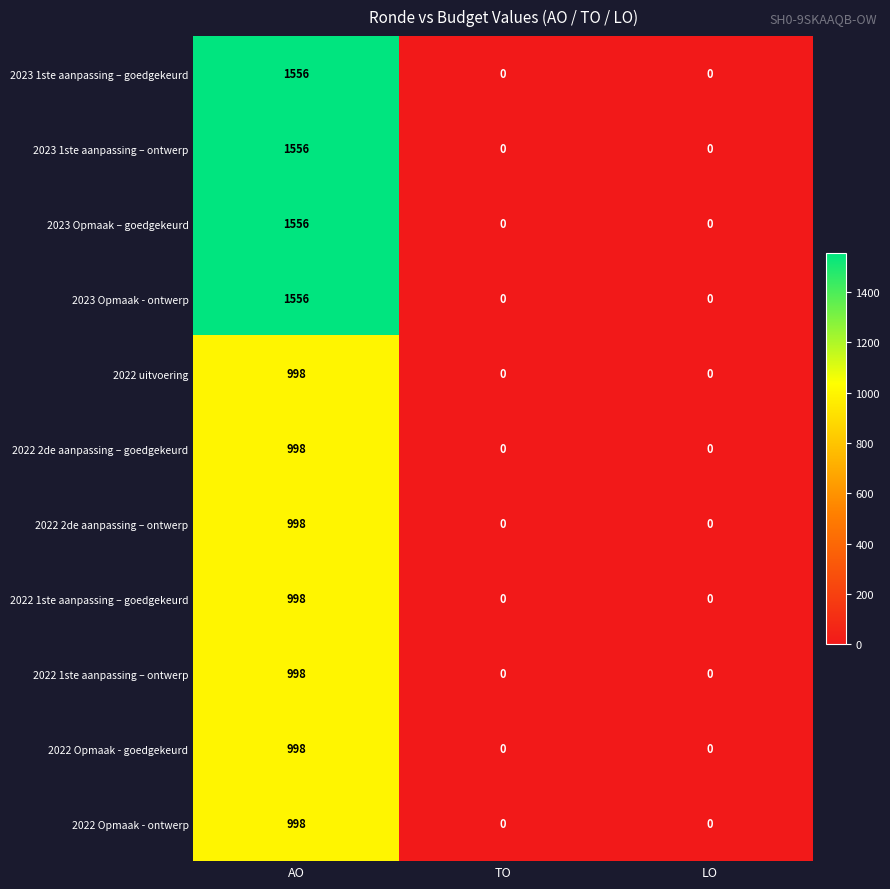

What is the difference between the 2022 uitvoering values at TO and AO?

998